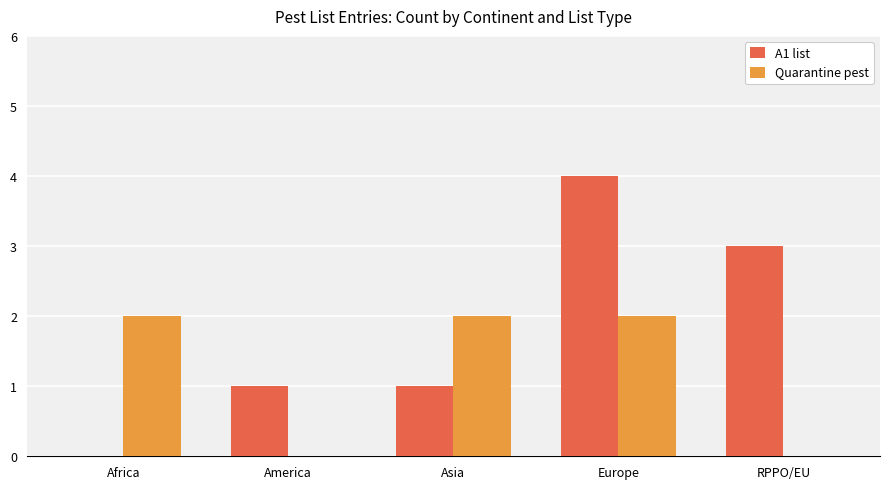

True or false: A1 list has a value of 3 at RPPO/EU.

True